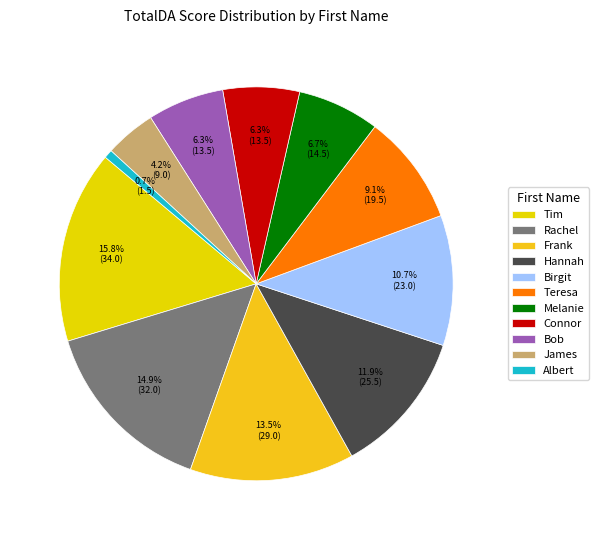

Is it true that Hannah is 3% of the pie?

False